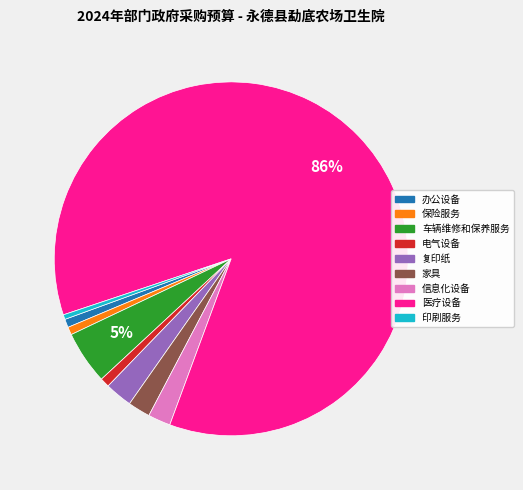

Do 保险服务 and 电气设备 together represent more than half of the pie?

No